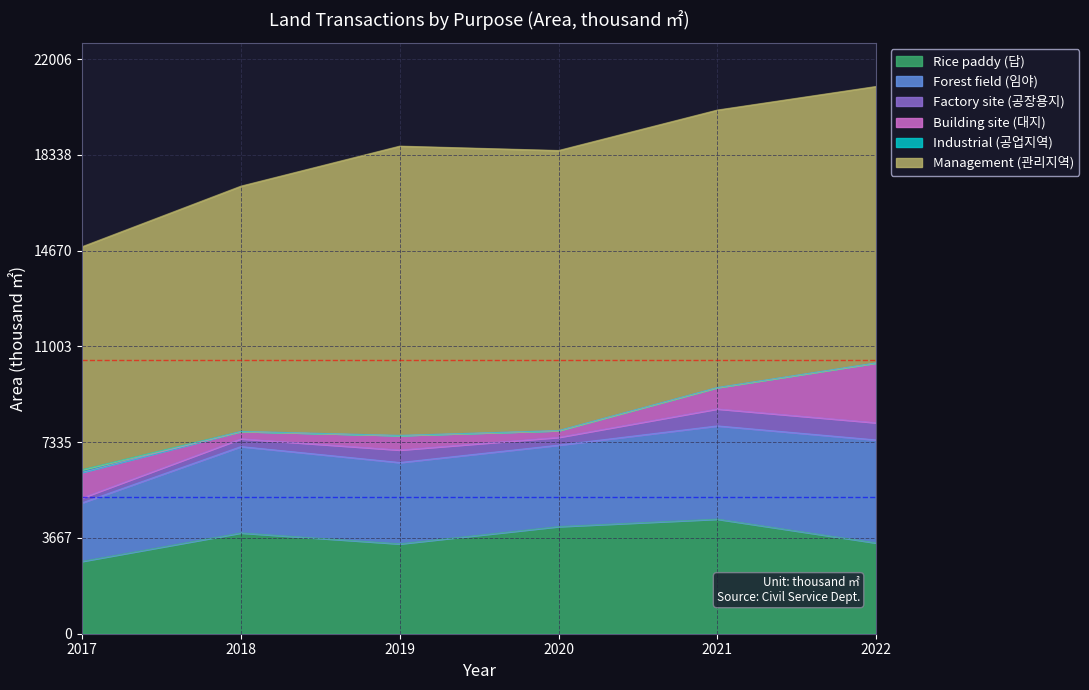

What is the difference between the second highest and minimum values in the Factory site (공장용지) series?

462.0